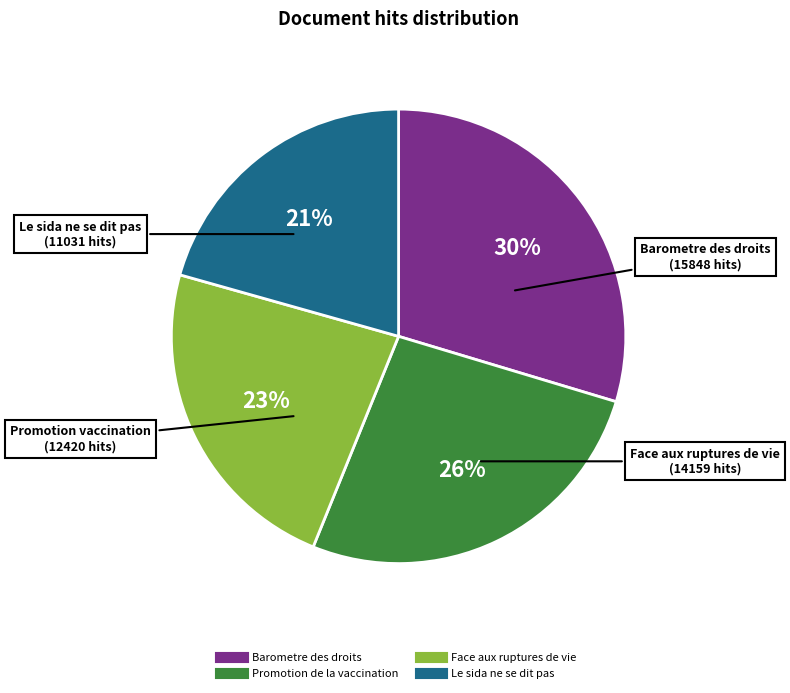

To the nearest percent, what is the average slice percentage?

25%